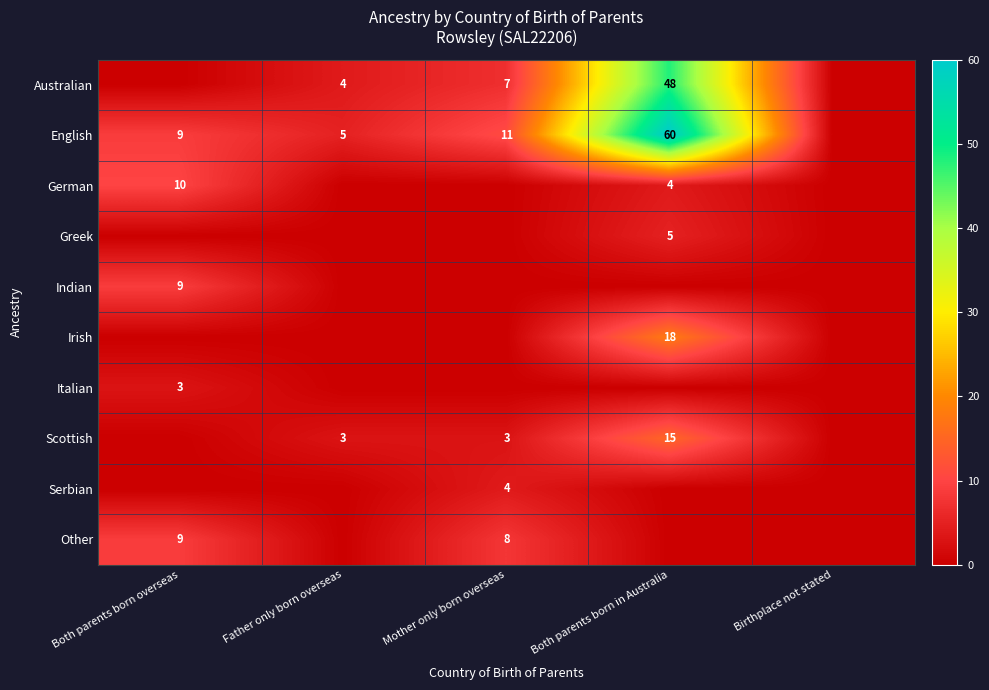

Is it true that Australian equals 4 at Father only born overseas?

True